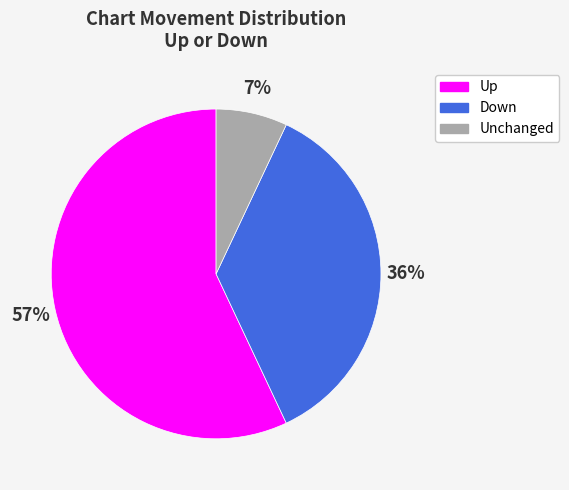

How many segments does this pie chart have?

3